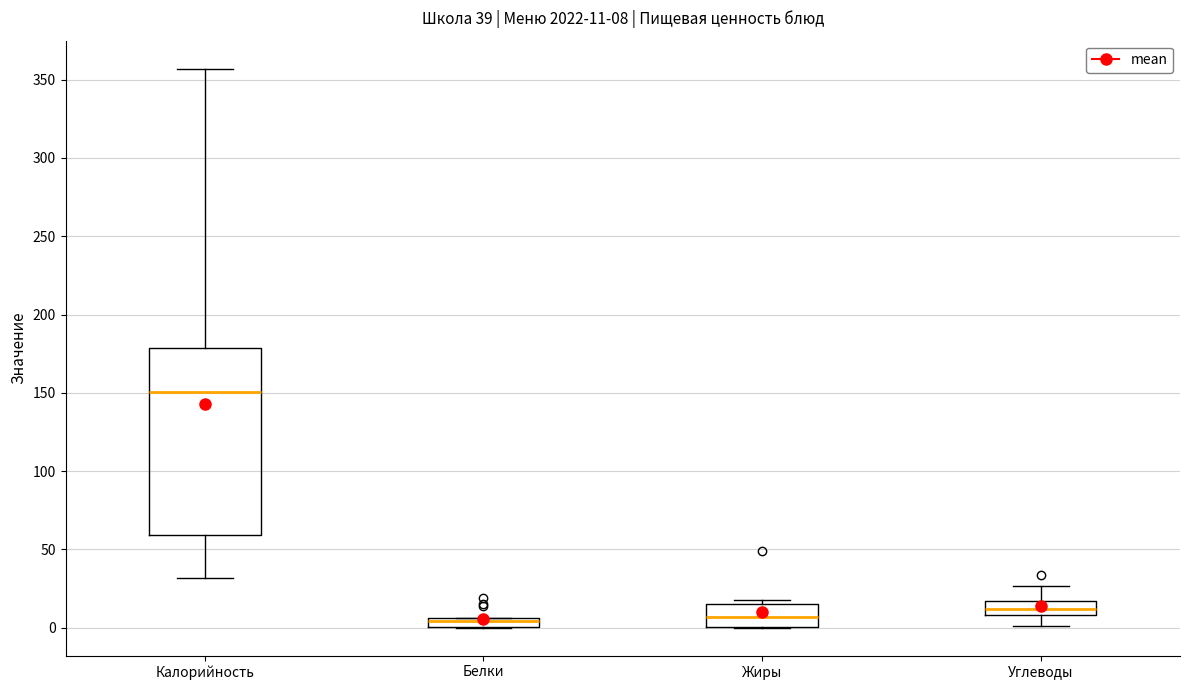

Comparing the boxes themselves (not the whiskers), which one is the tallest?

Калорийность